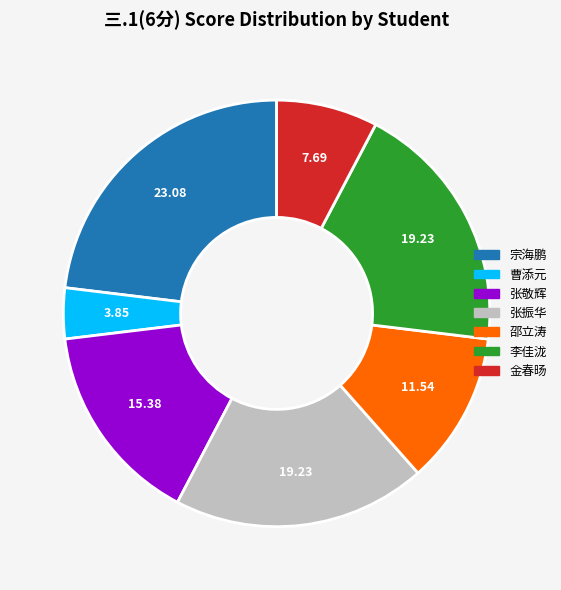

Do 曹添元 and 宗海鹏 together represent more than half of the pie?

No